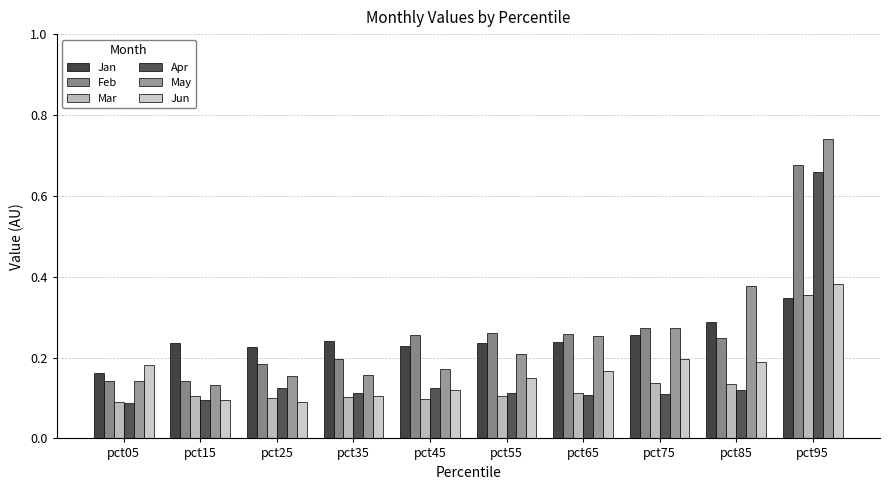

Is it true that Mar equals 0.1 at pct45?

False